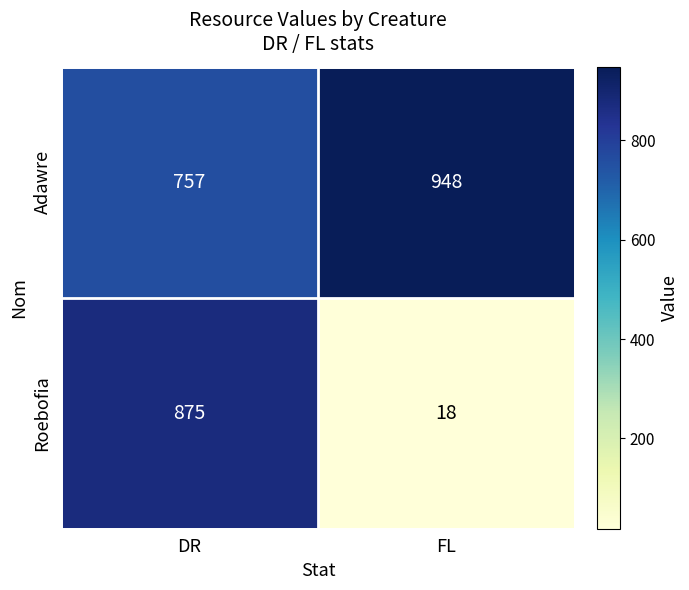

At which category does the chart reach its minimum across all series?

FL